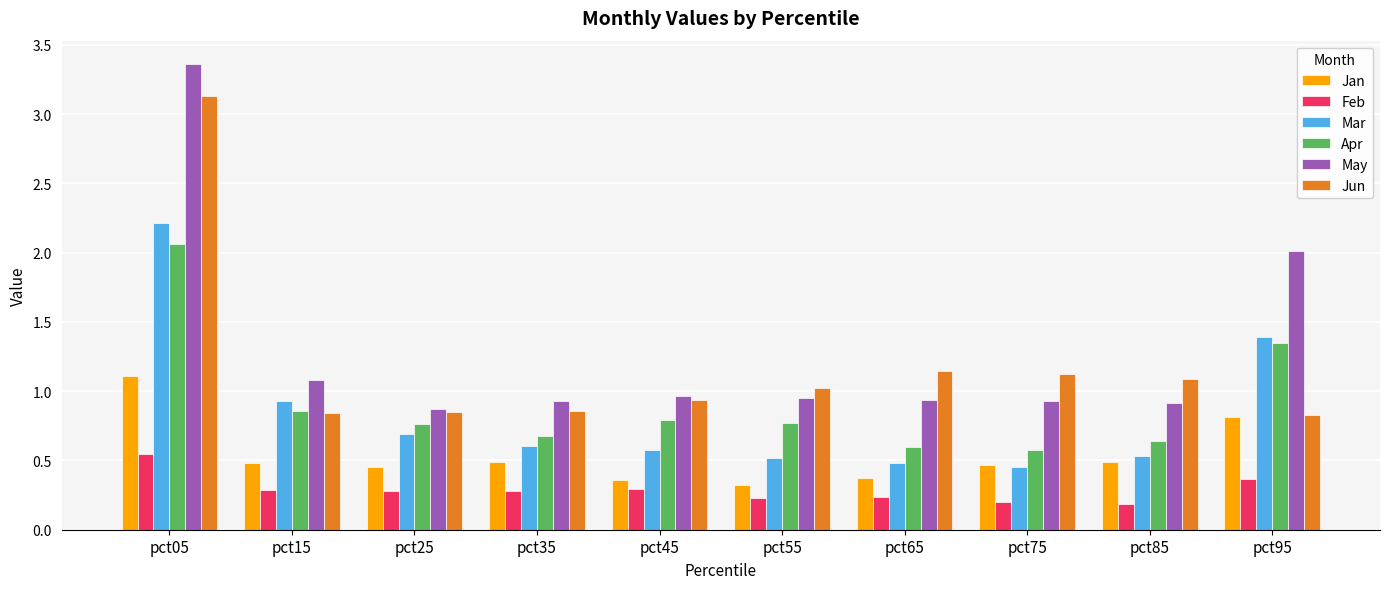

How many groups of bars are there?

10